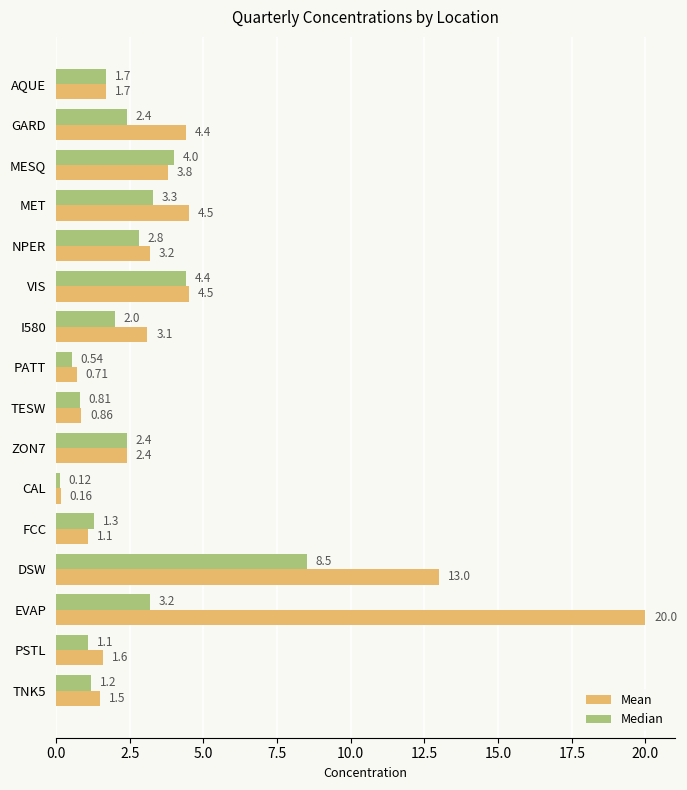

What is the sum of all Median values?

39.8